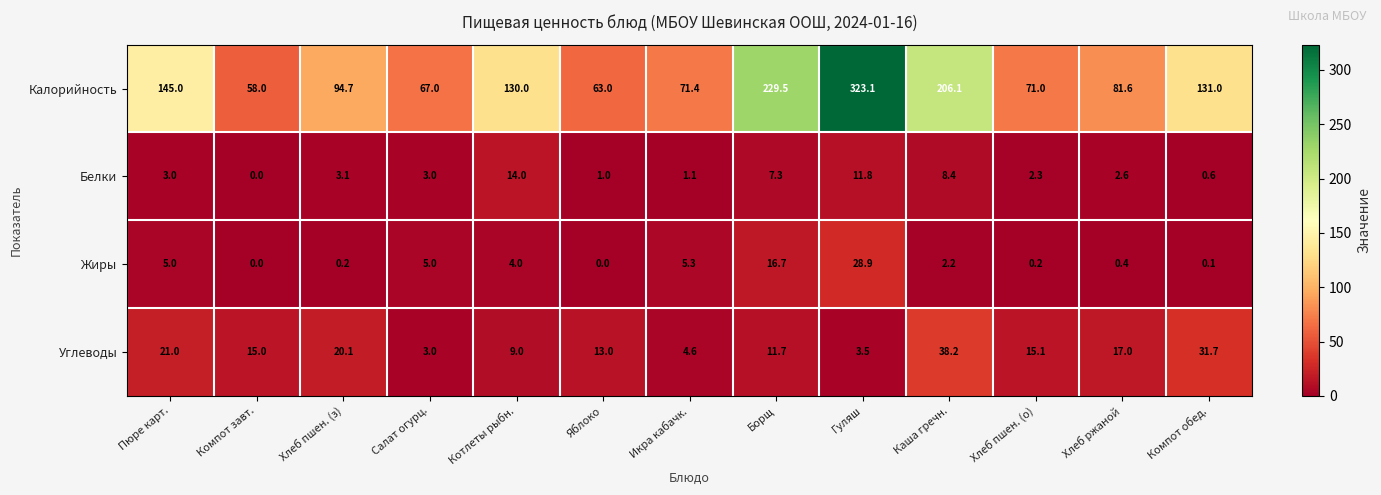

Is the value of Калорийность at Хлеб пшен. (з) greater than the value of Жиры at Пюре карт.?

Yes